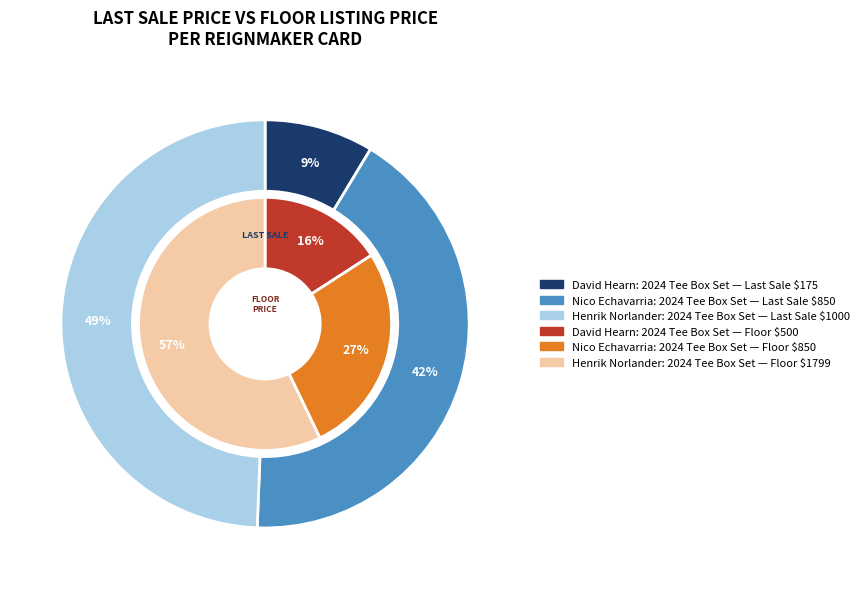

Which has a higher value, Henrik Norlander: 2024 Tee Box Set (Reignmaker) or Nico Echavarria: 2024 Tee Box Set (Reignmaker)?

Henrik Norlander: 2024 Tee Box Set (Reignmaker)